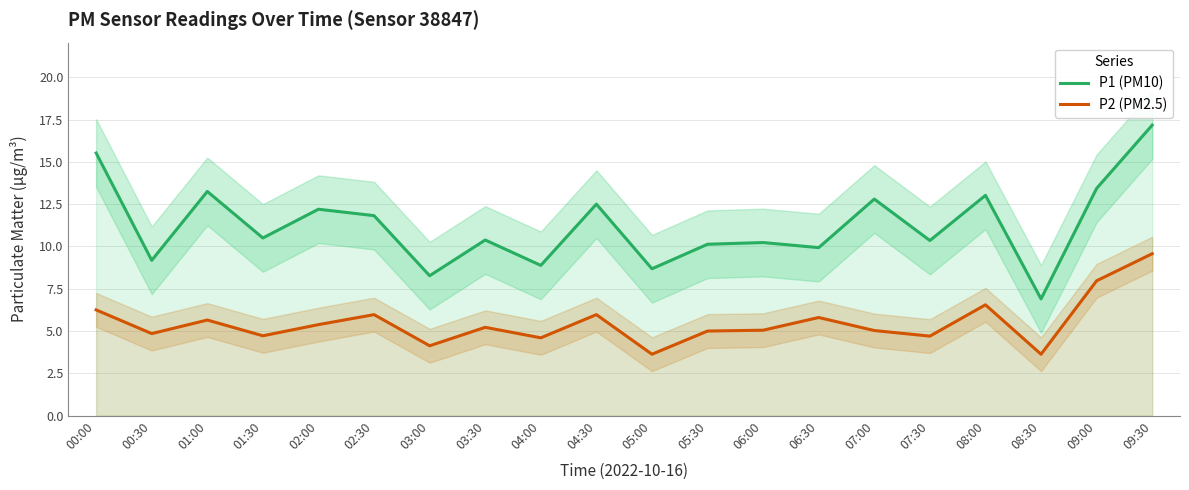

Which category has the lowest value across all series?

05:00